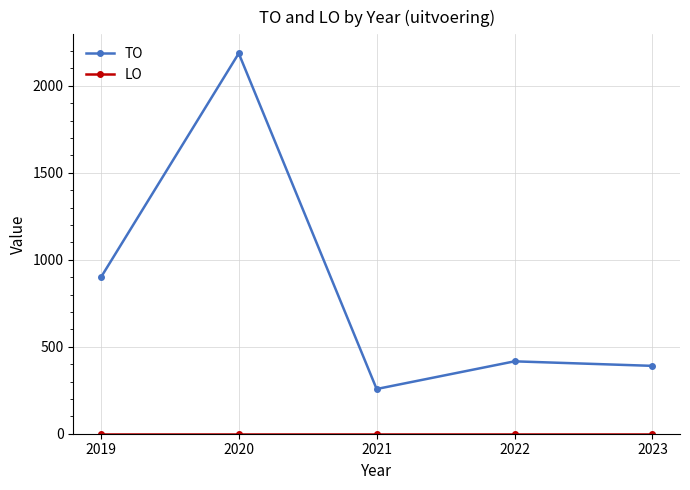

At which category is the sum across all series the highest?

2020